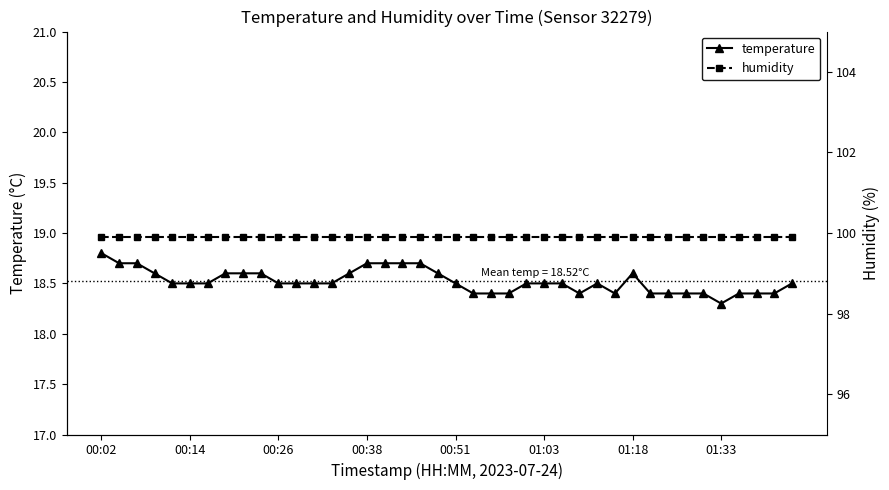

Rank the series by their maximum value, from lowest to highest.

temperature, humidity